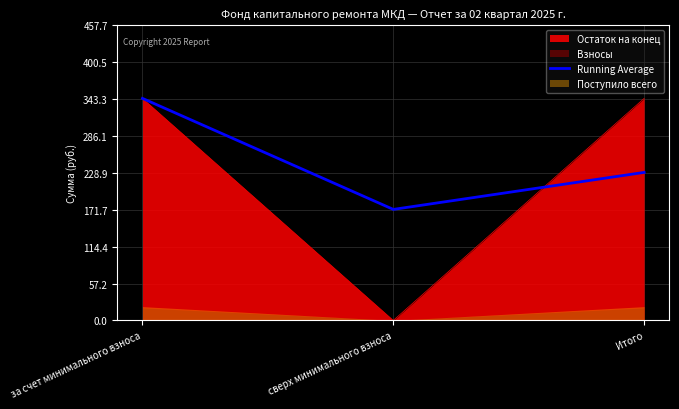

How many data points are above 229?

2